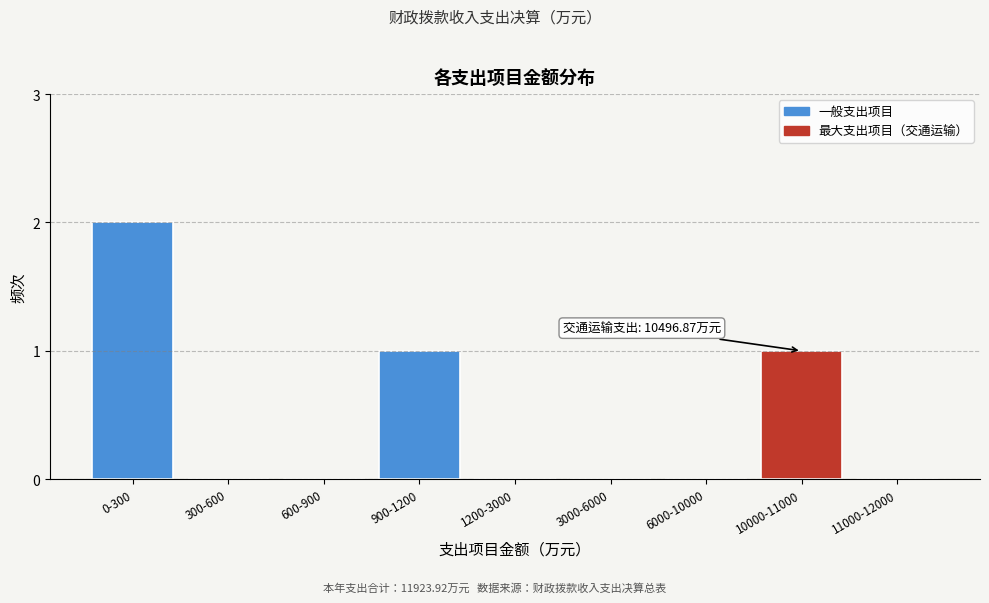

Reading left to right, what are all the values shown in this chart?

0-300=2	300-600=0	600-900=0	900-1200=1	1200-3000=0	3000-6000=0	6000-10000=0	10000-11000=1	11000-12000=0